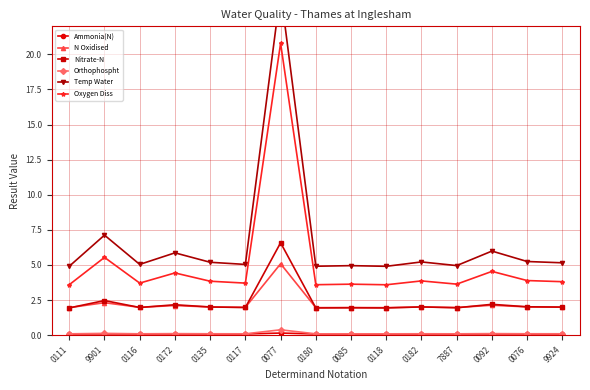

Which series has the largest total across all categories?

Temp Water